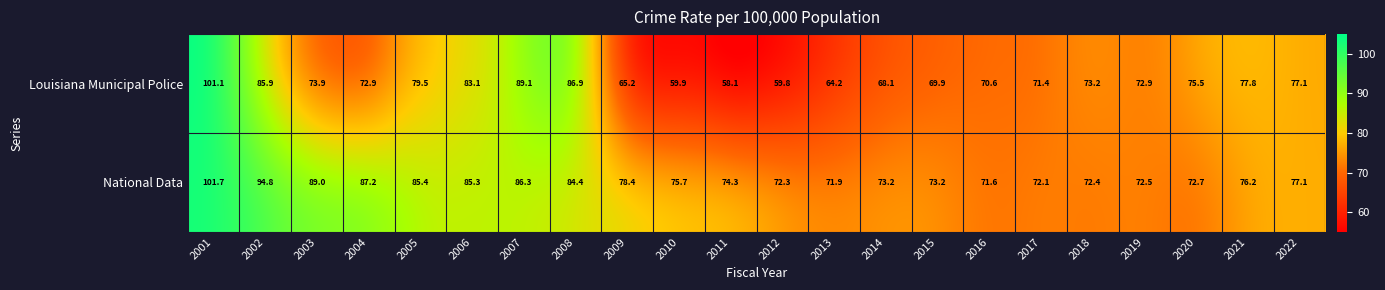

Which series has the largest range (max minus min)?

Louisiana Municipal Police